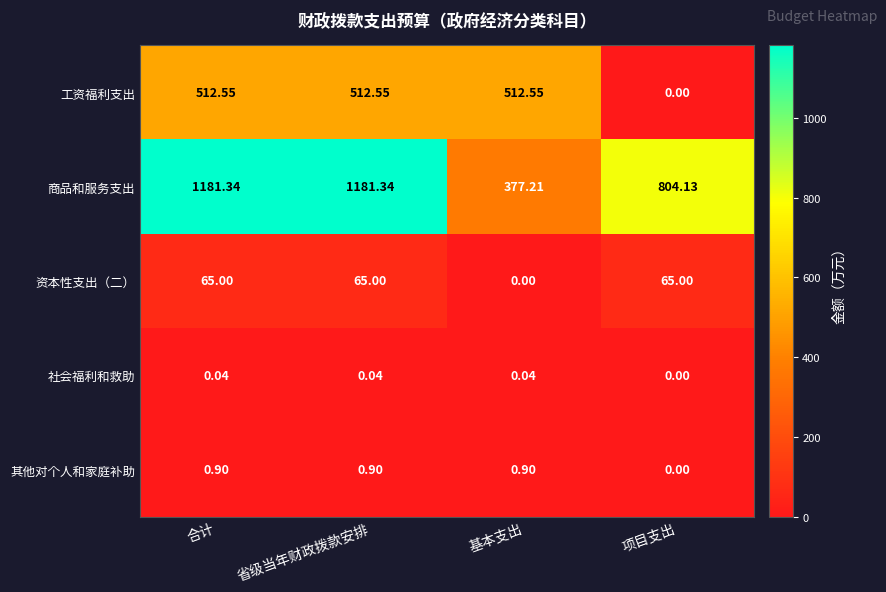

Which series has the widest spread of values?

商品和服务支出